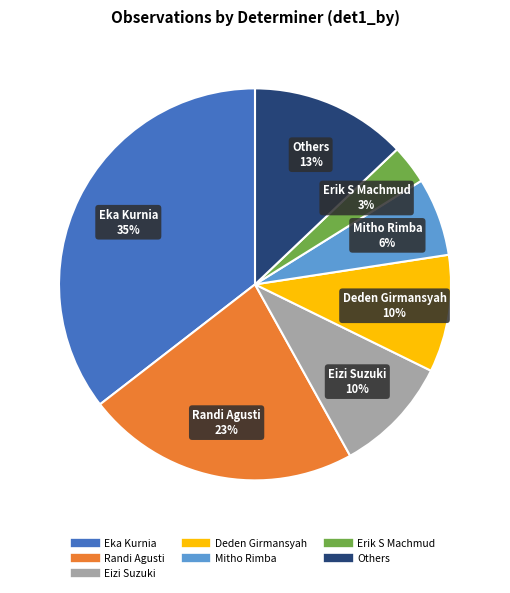

To the nearest percent, what is the average slice percentage?

14%